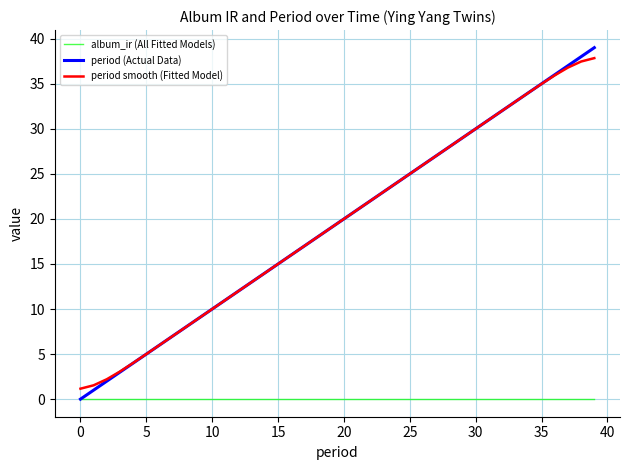

What is the greatest value displayed?

39.0